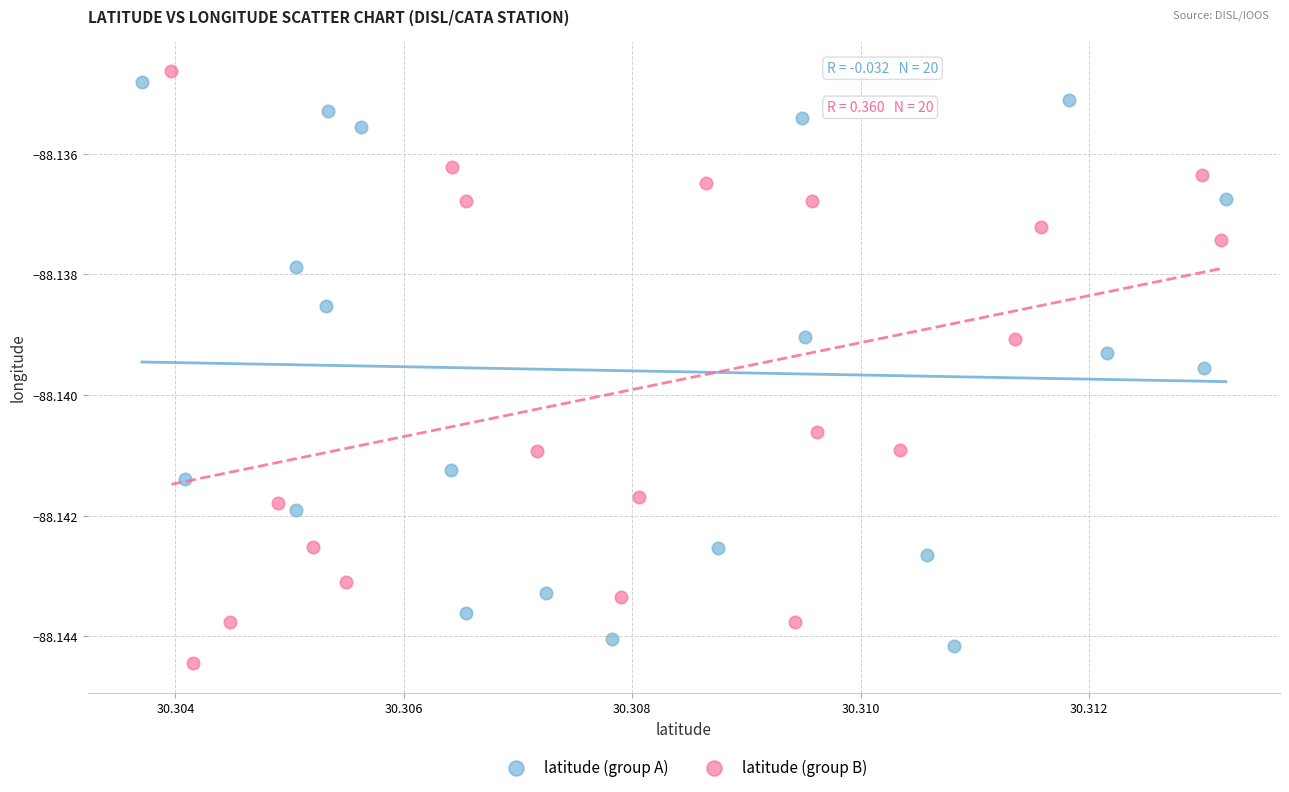

What are all the series names shown in the legend?

latitude (group A), latitude (group B)